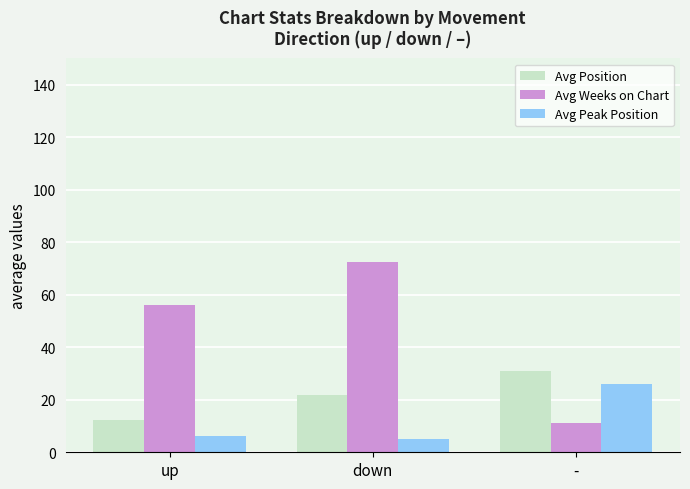

List the series in order of their overall mean, lowest first.

Avg Peak Position, Avg Position, Avg Weeks on Chart